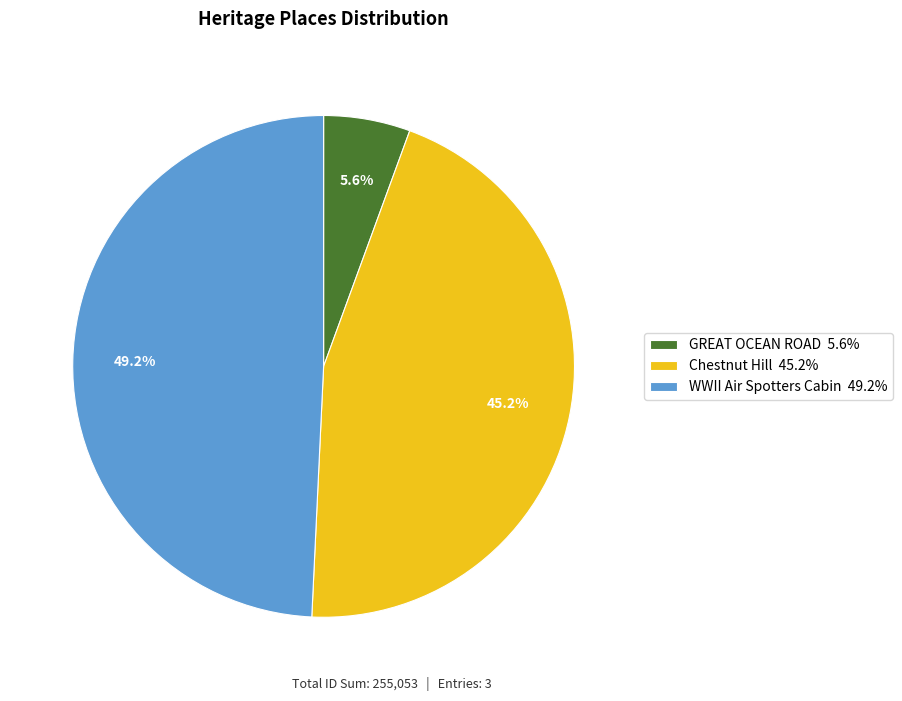

True or false: GREAT OCEAN ROAD accounts for 6% of the total.

True